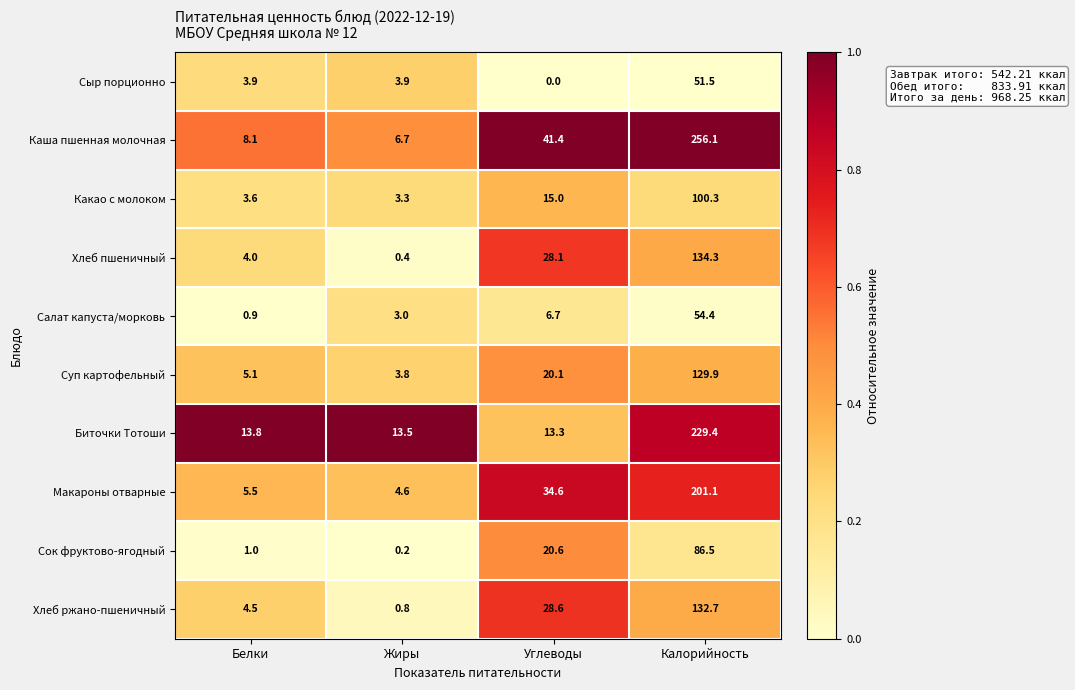

Is the value of Какао с молоком at Белки greater than the value of Каша пшенная молочная at Белки?

No